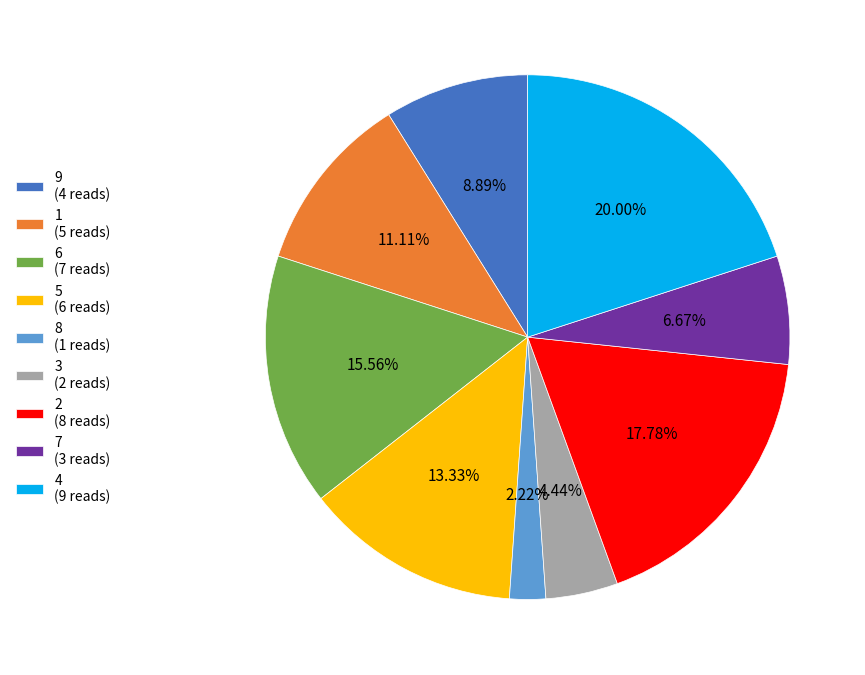

Does 2 (8 reads) represent more than half of the total?

No